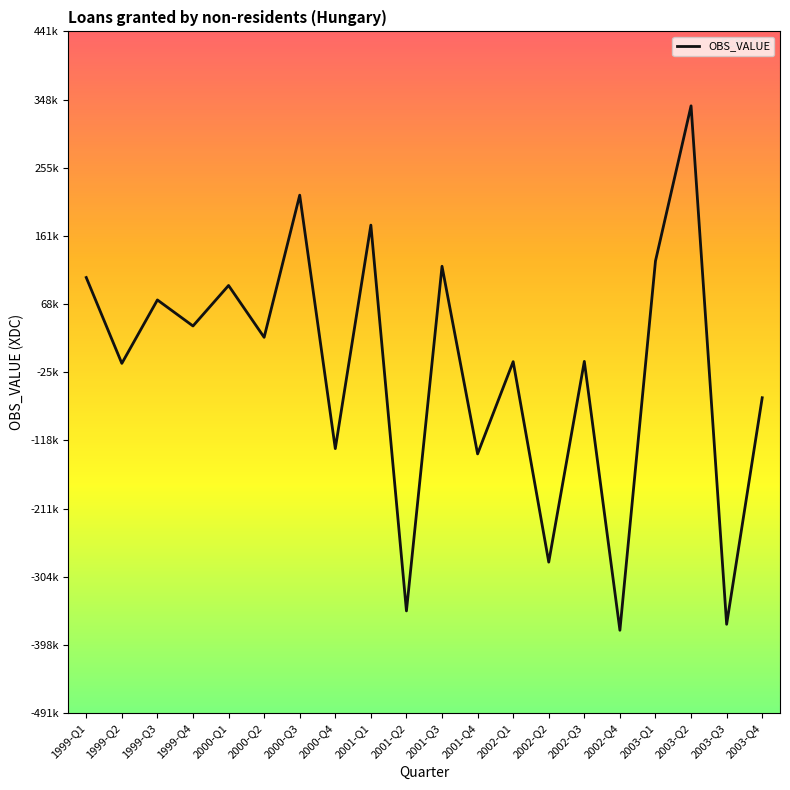

Is it true that the value at 2001-Q1 is 176117?

True